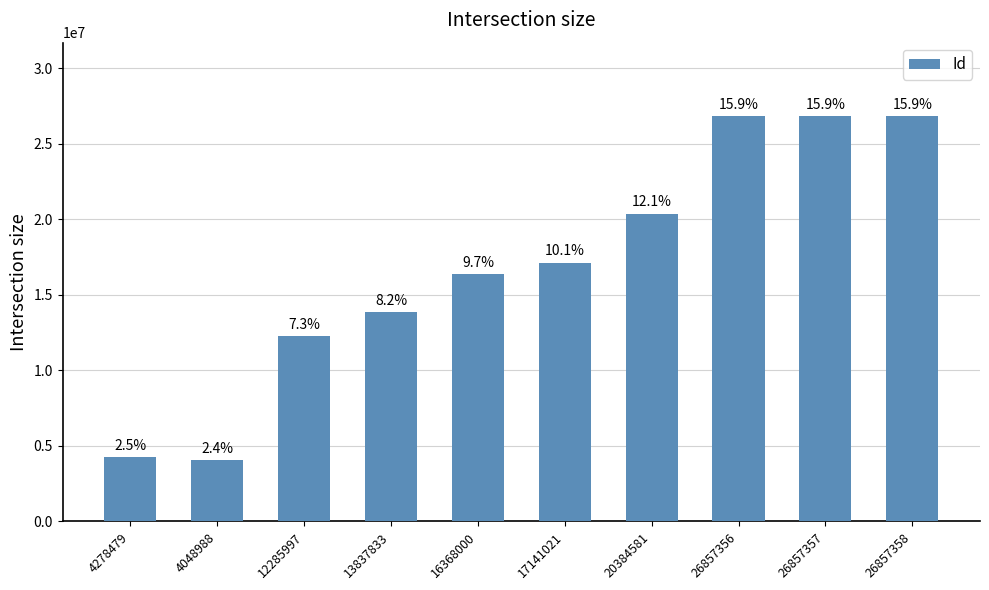

Where is the data nearest to the value 15453173?

16368000